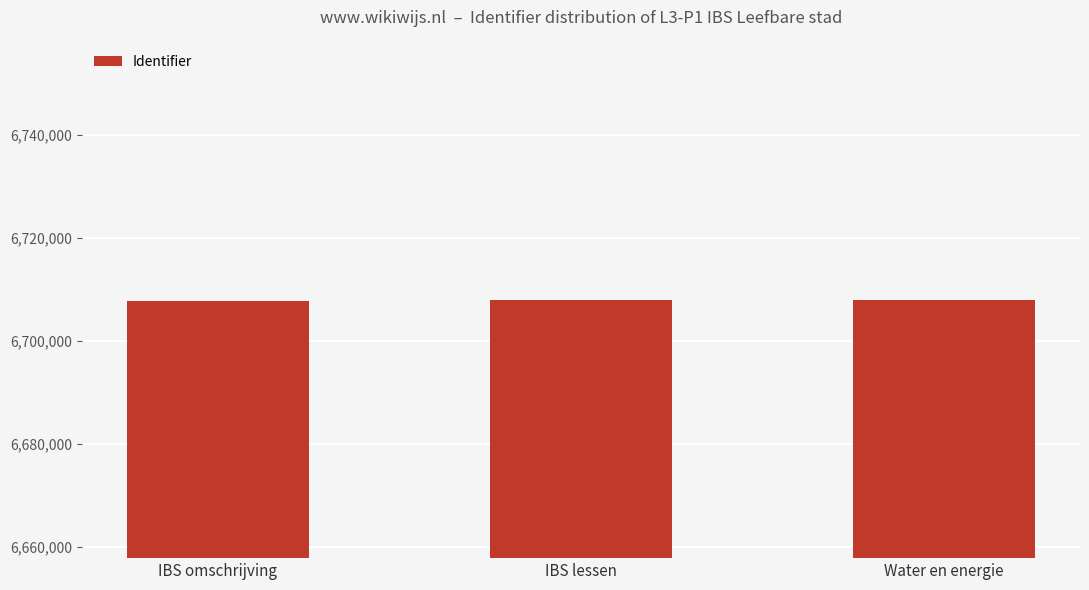

Count the number of categories in the chart.

3